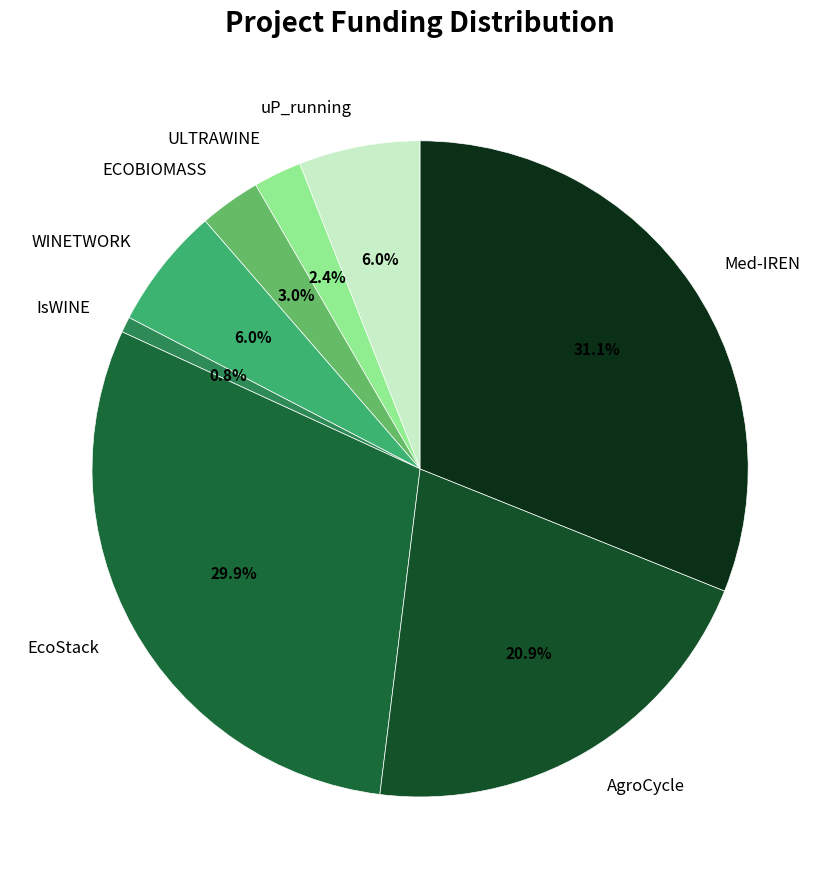

Which category has the smallest portion of the pie?

IsWINE